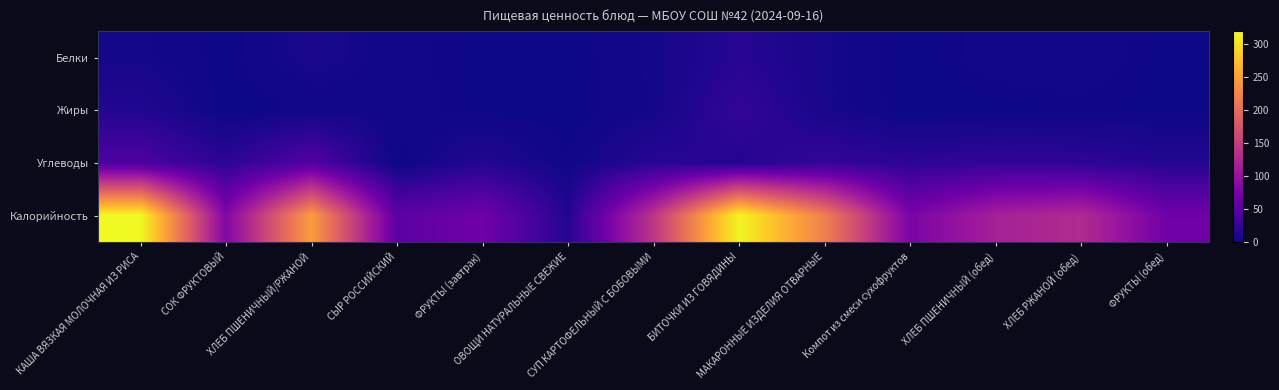

Reading right to left, transcribe all the data shown in this chart.

Белки: ФРУКТЫ (обед)=0.6	ХЛЕБ РЖАНОЙ (обед)=4.3	ХЛЕБ ПШЕНИЧНЫЙ (обед)=4.0	Компот из смеси сухофруктов=0.0	МАКАРОННЫЕ ИЗДЕЛИЯ ОТВАРНЫЕ=6.9	БИТОЧКИ ИЗ ГОВЯДИНЫ=16.5	СУП КАРТОФЕЛЬНЫЙ С БОБОВЫМИ=5.6	ОВОЩИ НАТУРАЛЬНЫЕ СВЕЖИЕ=0.7	ФРУКТЫ (завтрак)=0.6	СЫР РОССИЙСКИЙ=3.5	ХЛЕБ ПШЕНИЧНЫЙ/РЖАНОЙ=8.2	СОК ФРУКТОВЫЙ=1.0	КАША ВЯЗКАЯ МОЛОЧНАЯ ИЗ РИСА=5.7
Жиры: ФРУКТЫ (обед)=0.6	ХЛЕБ РЖАНОЙ (обед)=1.6	ХЛЕБ ПШЕНИЧНЫЙ (обед)=0.5	Компот из смеси сухофруктов=0.0	МАКАРОННЫЕ ИЗДЕЛИЯ ОТВАРНЫЕ=7.3	БИТОЧКИ ИЗ ГОВЯДИНЫ=24.2	СУП КАРТОФЕЛЬНЫЙ С БОБОВЫМИ=5.4	ОВОЩИ НАТУРАЛЬНЫЕ СВЕЖИЕ=0.1	ФРУКТЫ (завтрак)=0.6	СЫР РОССИЙСКИЙ=4.4	ХЛЕБ ПШЕНИЧНЫЙ/РЖАНОЙ=2.1	СОК ФРУКТОВЫЙ=0.2	КАША ВЯЗКАЯ МОЛОЧНАЯ ИЗ РИСА=14.0
Углеводы: ФРУКТЫ (обед)=14.7	ХЛЕБ РЖАНОЙ (обед)=21.2	ХЛЕБ ПШЕНИЧНЫЙ (обед)=24.2	Компот из смеси сухофруктов=19.4	МАКАРОННЫЕ ИЗДЕЛИЯ ОТВАРНЫЕ=25.2	БИТОЧКИ ИЗ ГОВЯДИНЫ=14.3	СУП КАРТОФЕЛЬНЫЙ С БОБОВЫМИ=17.5	ОВОЩИ НАТУРАЛЬНЫЕ СВЕЖИЕ=2.2	ФРУКТЫ (завтрак)=14.7	СЫР РОССИЙСКИЙ=0.1	ХЛЕБ ПШЕНИЧНЫЙ/РЖАНОЙ=45.5	СОК ФРУКТОВЫЙ=19.6	КАША ВЯЗКАЯ МОЛОЧНАЯ ИЗ РИСА=41.7
Калорийность: ФРУКТЫ (обед)=69.5	ХЛЕБ РЖАНОЙ (обед)=129.0	ХЛЕБ ПШЕНИЧНЫЙ (обед)=116.9	Компот из смеси сухофруктов=77.4	МАКАРОННЫЕ ИЗДЕЛИЯ ОТВАРНЫЕ=217.8	БИТОЧКИ ИЗ ГОВЯДИНЫ=314.9	СУП КАРТОФЕЛЬНЫЙ С БОБОВЫМИ=140.7	ОВОЩИ НАТУРАЛЬНЫЕ СВЕЖИЕ=14.0	ФРУКТЫ (завтрак)=69.5	СЫР РОССИЙСКИЙ=54.0	ХЛЕБ ПШЕНИЧНЫЙ/РЖАНОЙ=245.9	СОК ФРУКТОВЫЙ=83.4	КАША ВЯЗКАЯ МОЛОЧНАЯ ИЗ РИСА=318.6